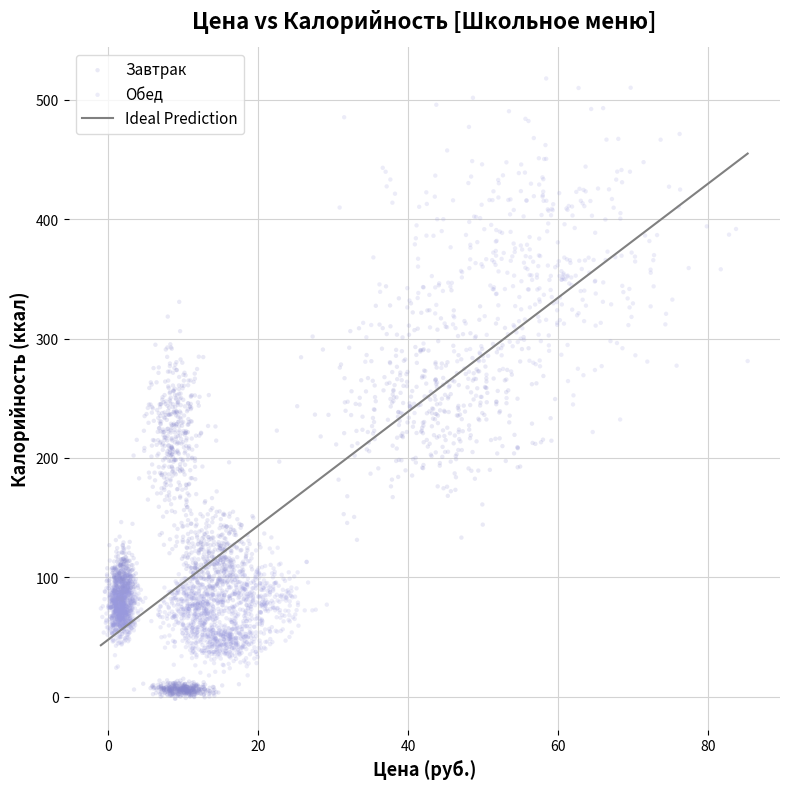

Which series has the widest spread of Y values?

Обед